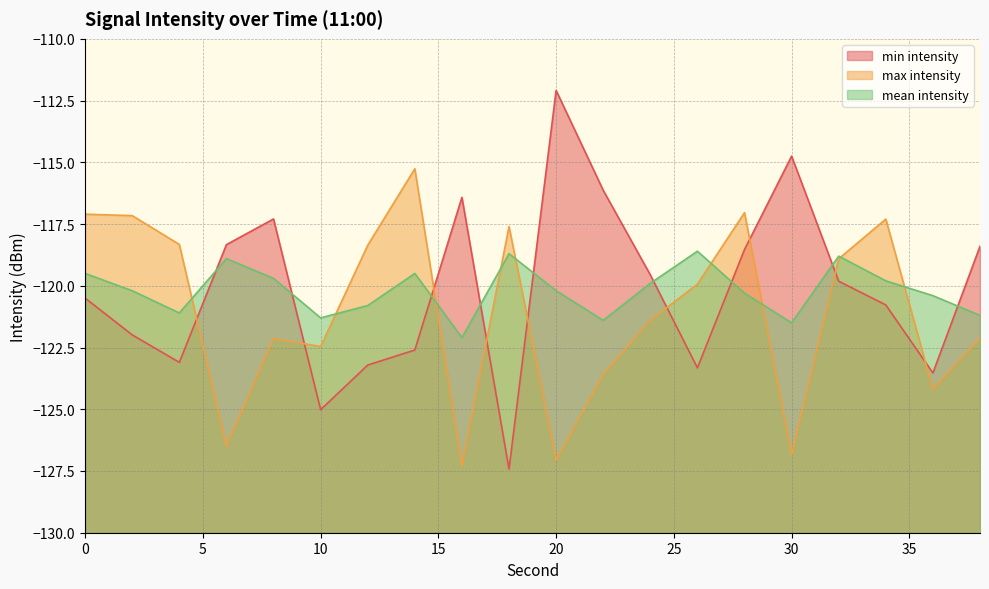

How many values in the mean intensity series exceed -120?

9